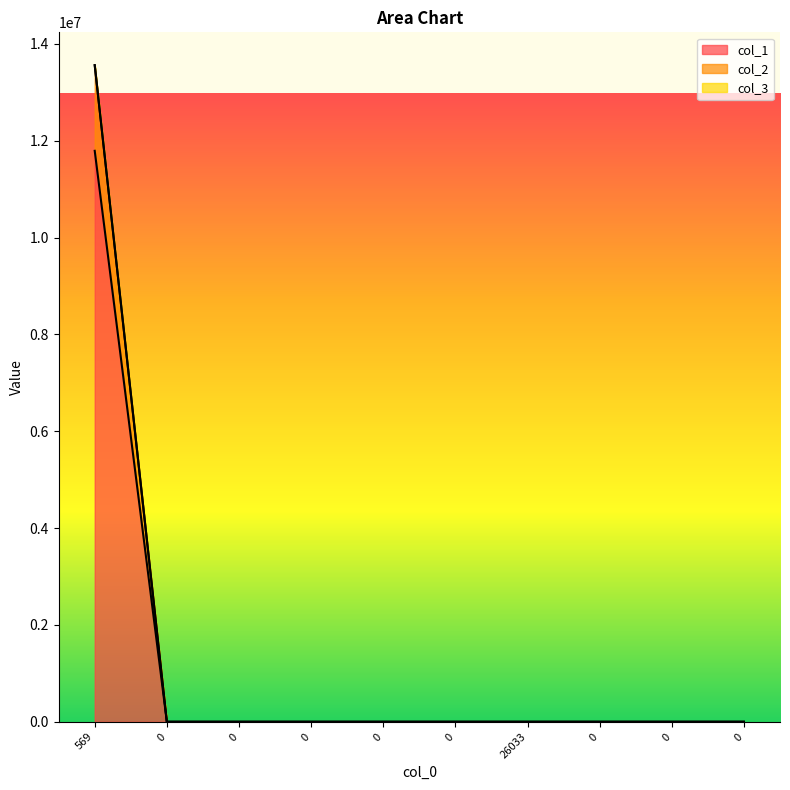

Does the chart display data point markers on the line(s)?

No